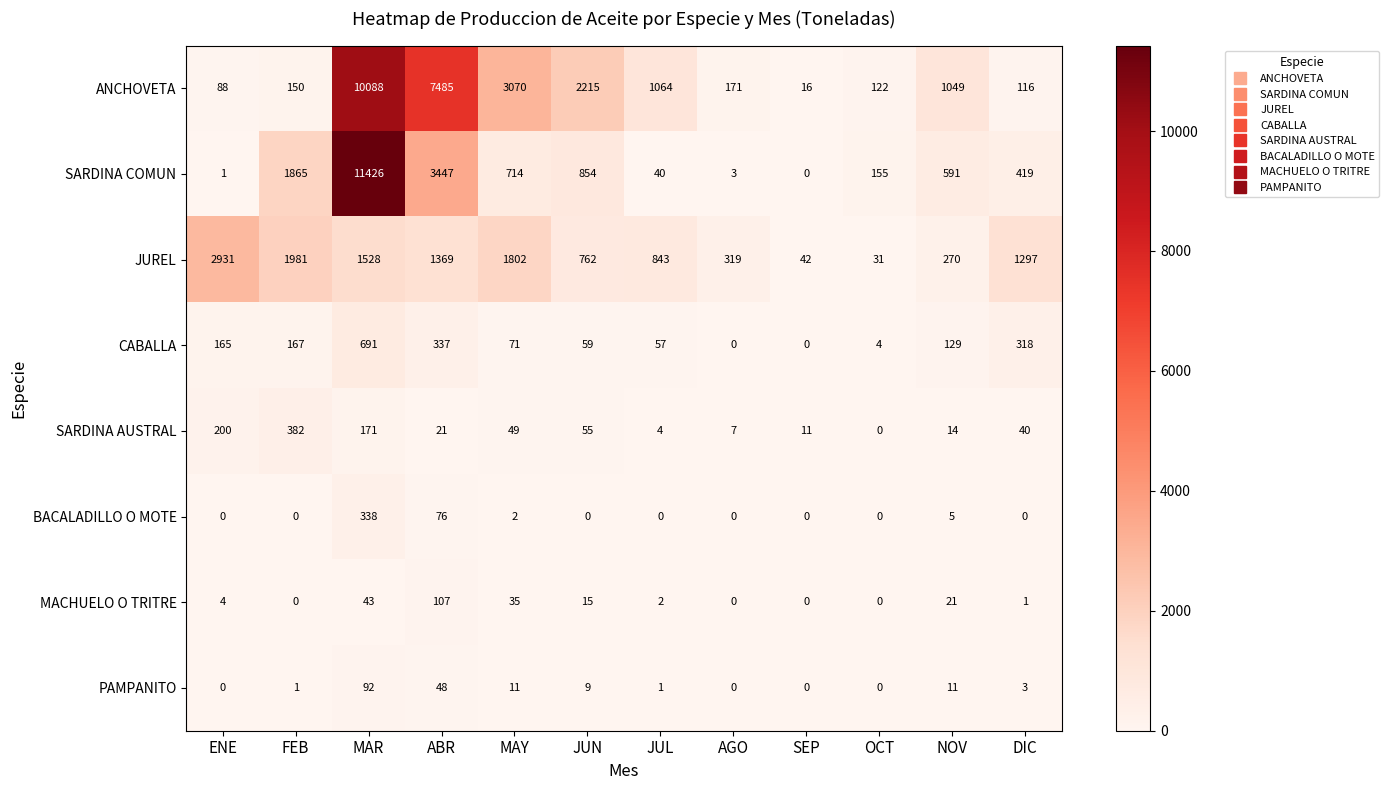

How many categories are shown in the chart?

12